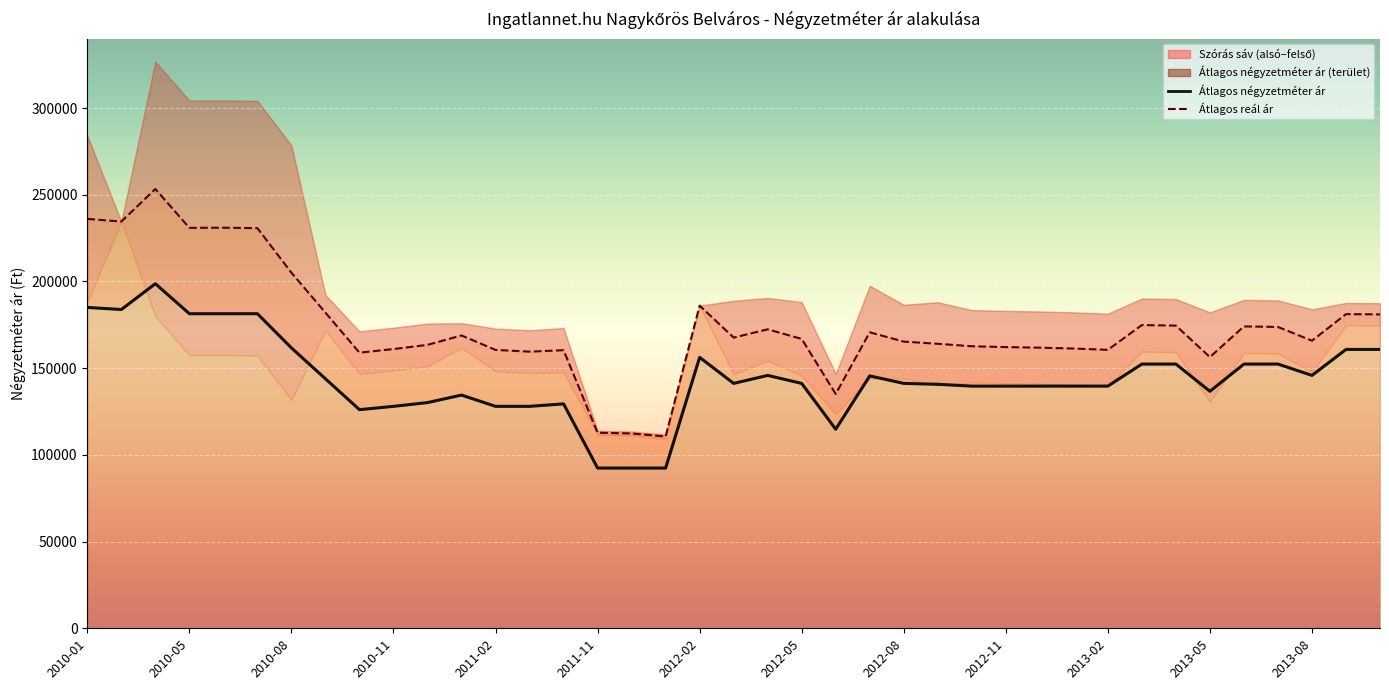

How many lines are shown in the chart?

2